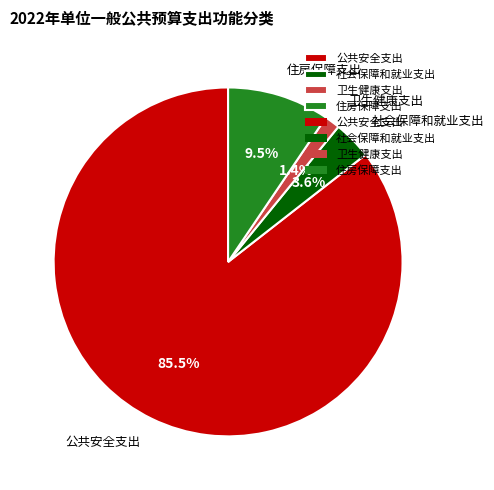

To the nearest percent, what is the difference between the largest and smallest slice percentages?

84%